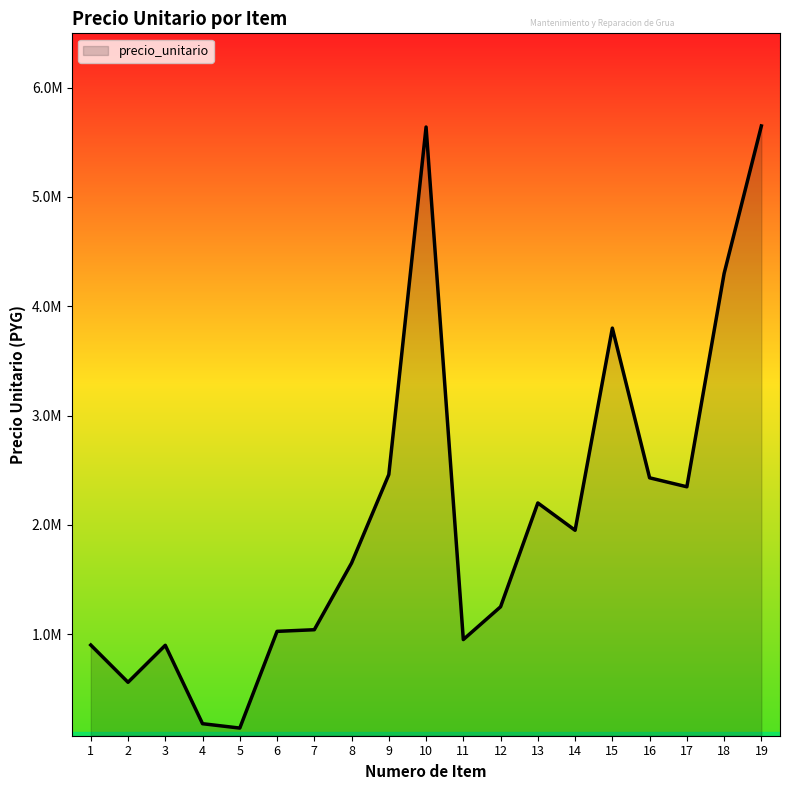

What is the change in value from 3 to 6?

+127500